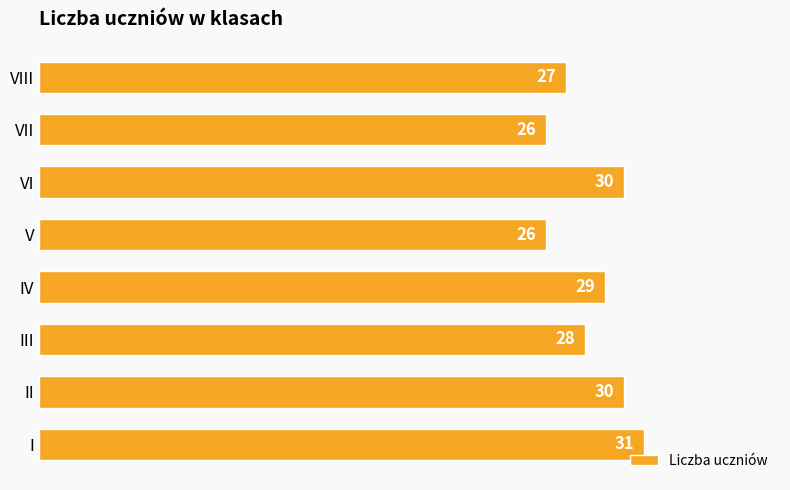

How many bars are there in total?

8